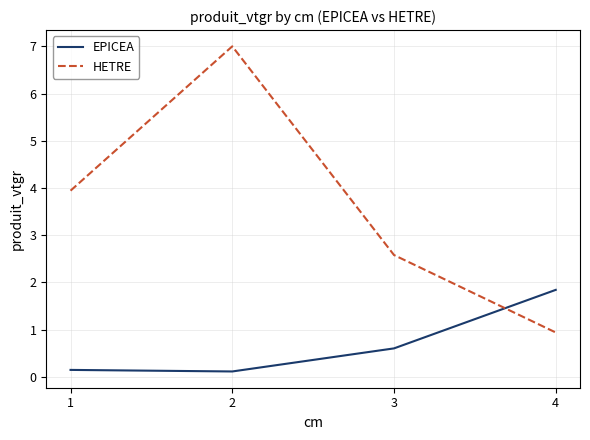

The value of HETRE at 3 is 2.6. True or false?

True